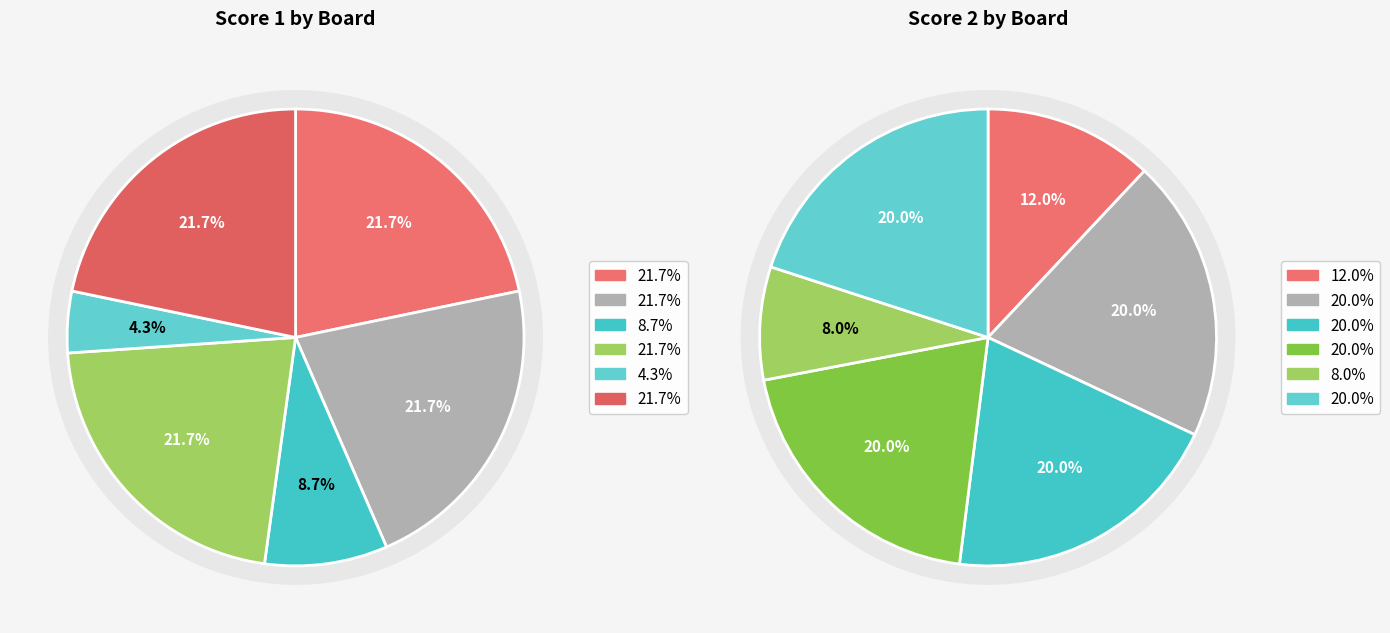

Does Board 4 account for over 50% of the chart?

No